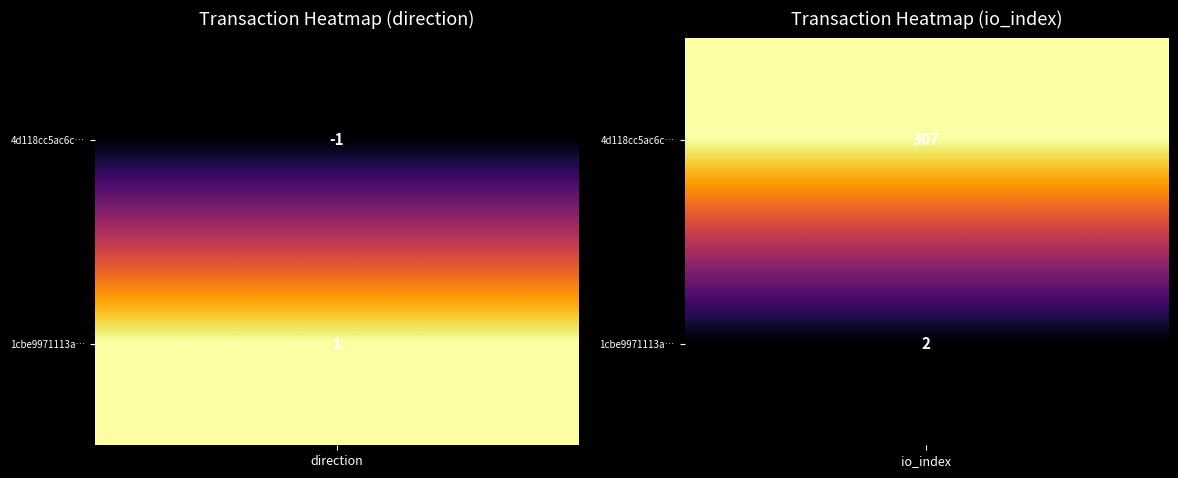

Rank the series by their average value, from lowest to highest.

1cbe9971113a949a5d124f78e2079697be9048c, 4d118cc5ac6cea64b8f8e9130090c4092476580